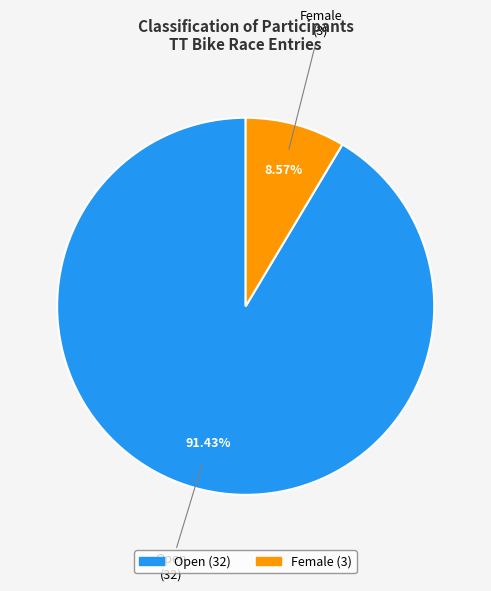

To the nearest percent, what percentage of the pie is Open?

91%